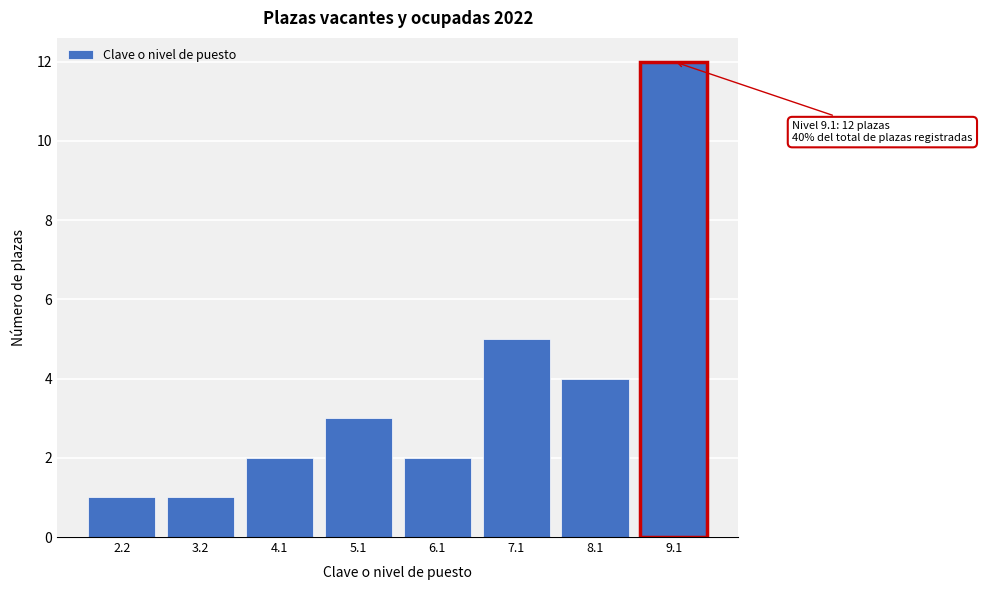

Reading right to left, extract all data points from this chart.

9.1=12	8.1=4	7.1=5	6.1=2	5.1=3	4.1=2	3.2=1	2.2=1